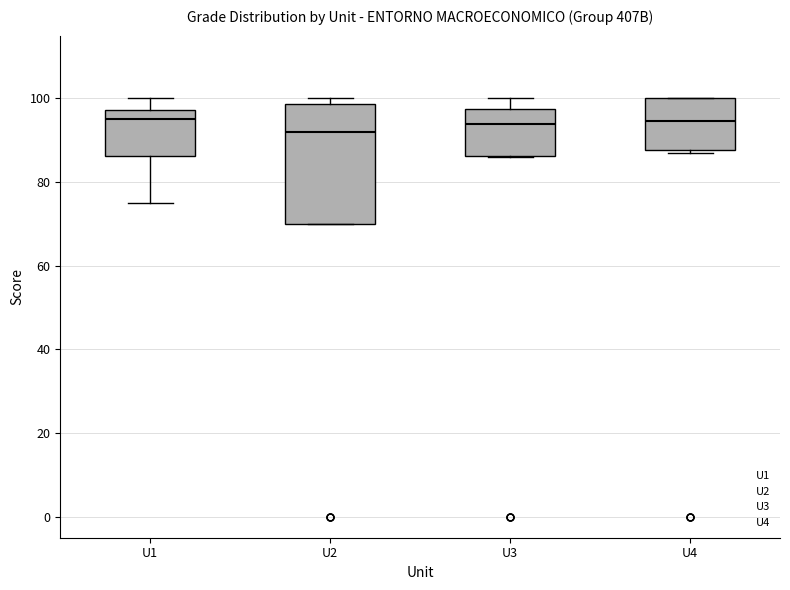

Which box's median line is the lowest?

U2